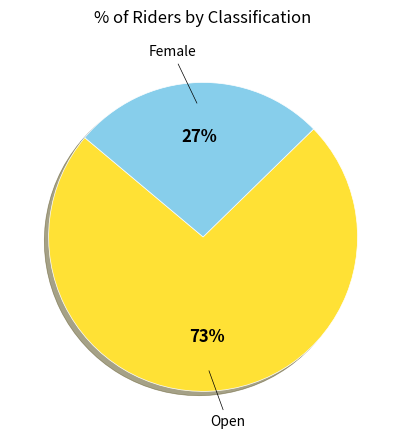

How many segments does this pie chart have?

2